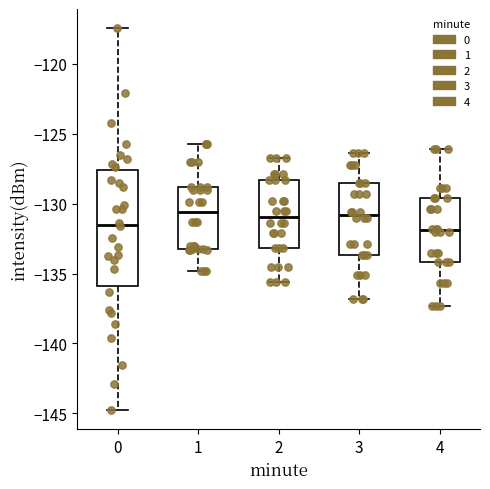

Where is the upper edge of the box at x = 3 on the y-axis? The values are not printed on the chart, so give them approximately, as read against the axis.

-128.5